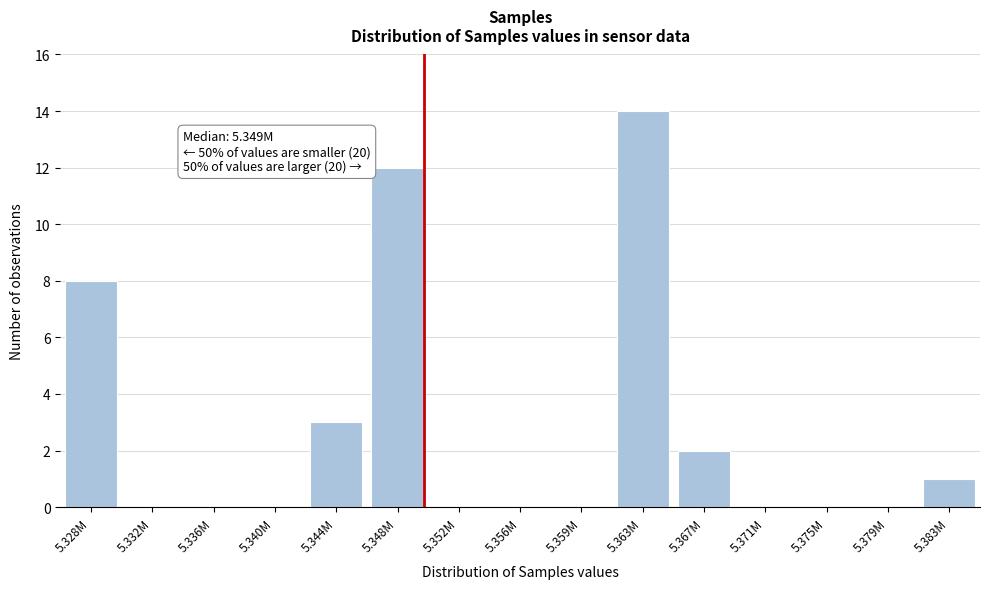

Reading right to left, transcribe all the data shown in this chart.

5.383M=1	5.379M=0	5.375M=0	5.371M=0	5.367M=2	5.363M=14	5.359M=0	5.356M=0	5.352M=0	5.348M=12	5.344M=3	5.340M=0	5.336M=0	5.332M=0	5.328M=8